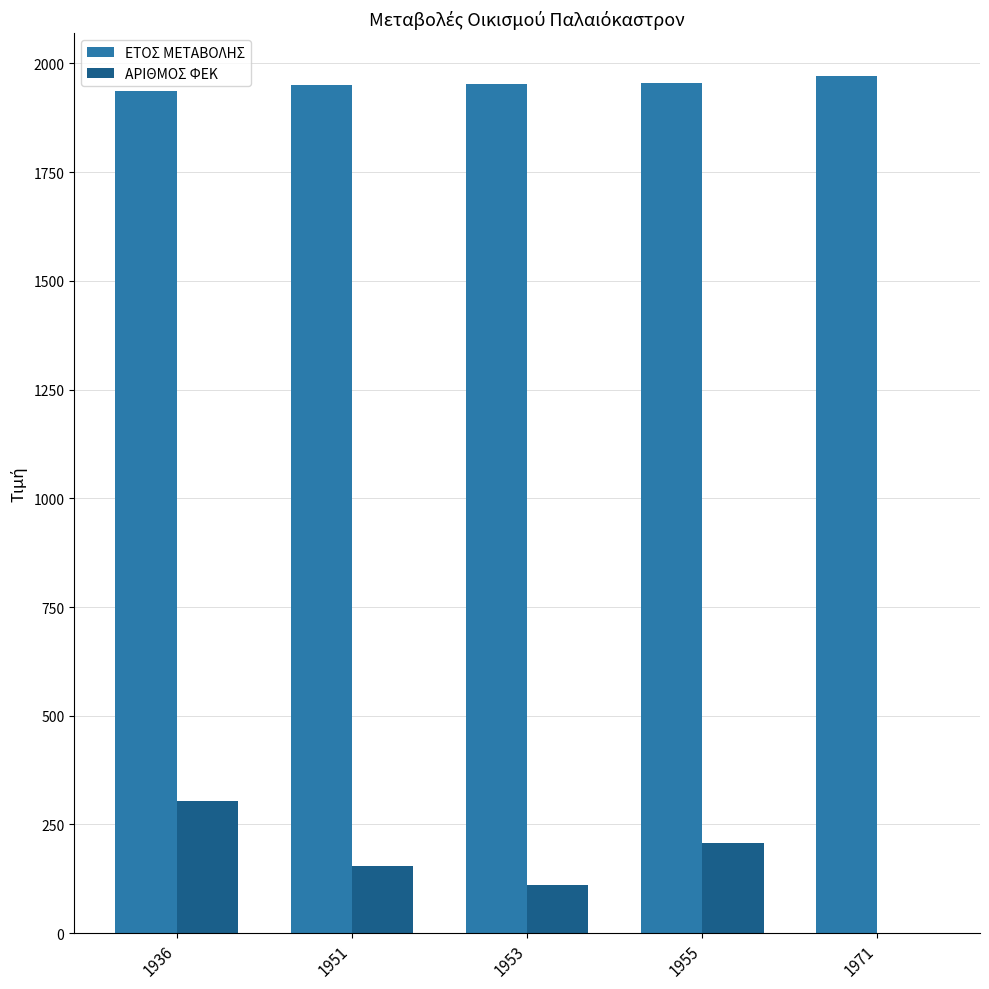

At which label does ΑΡΙΘΜΟΣ ΦΕΚ first exceed 154?

1936